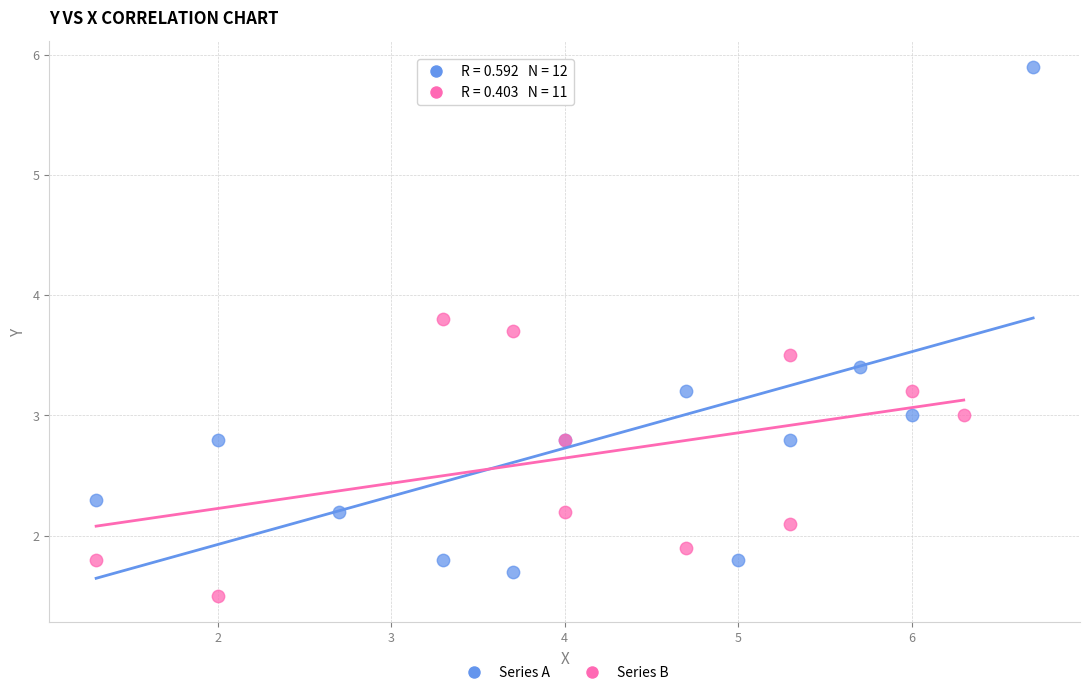

Which series has the widest spread of Y values?

Series A